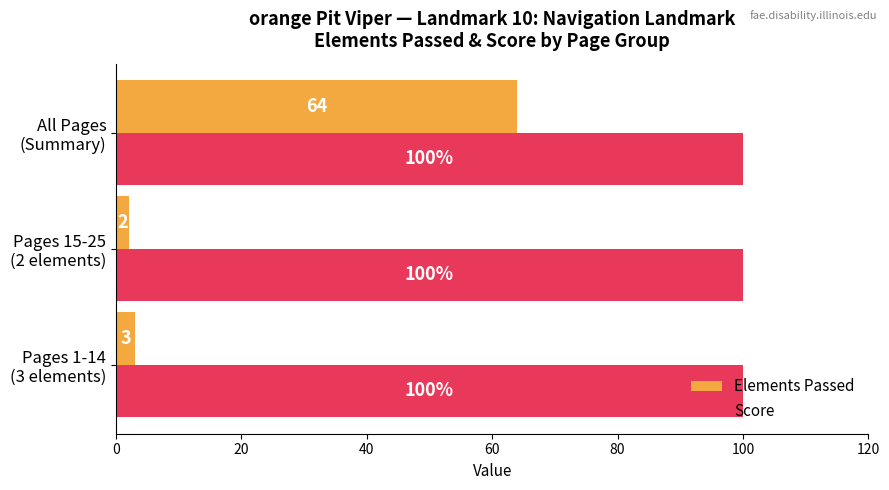

Which series has the widest spread of values?

Elements Passed